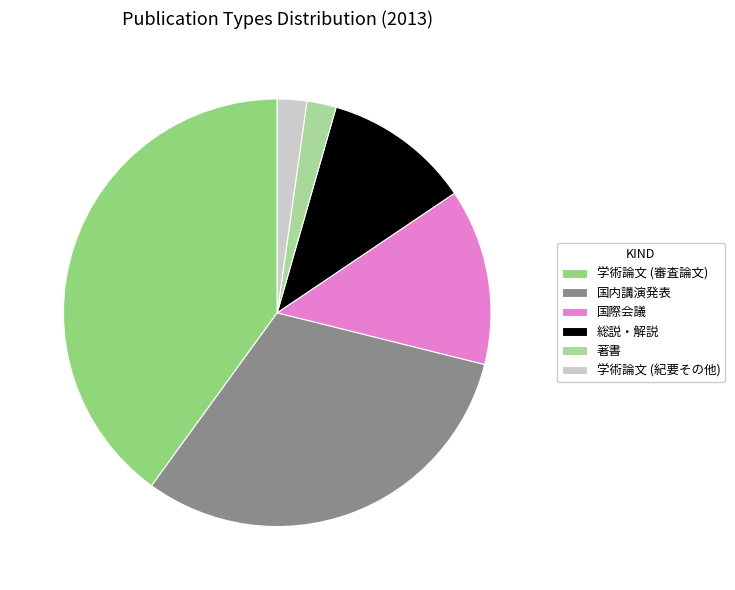

What is the ratio of the value at 国際会議 to the value at 学術論文 (審査論文)?

0.3